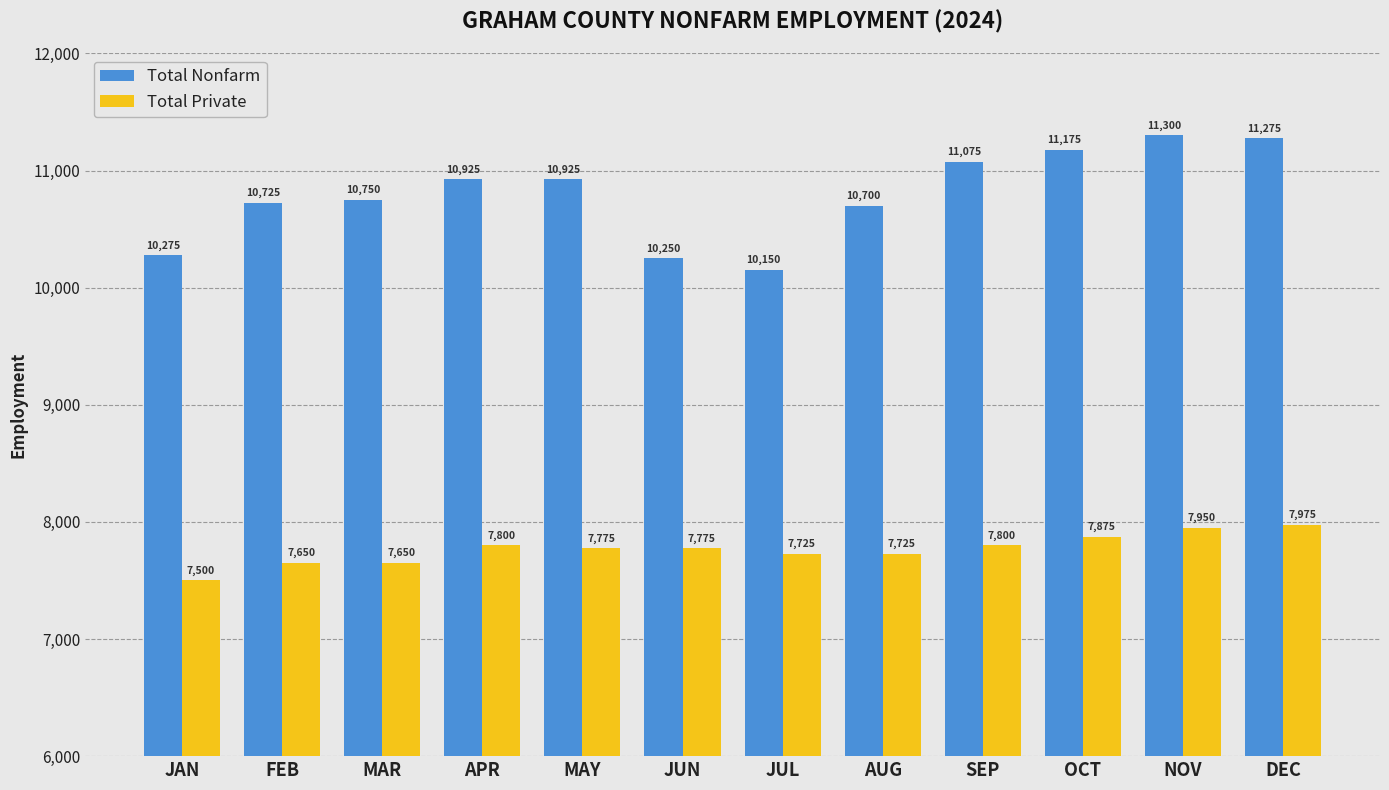

At which category does the chart reach its peak across all series?

NOV